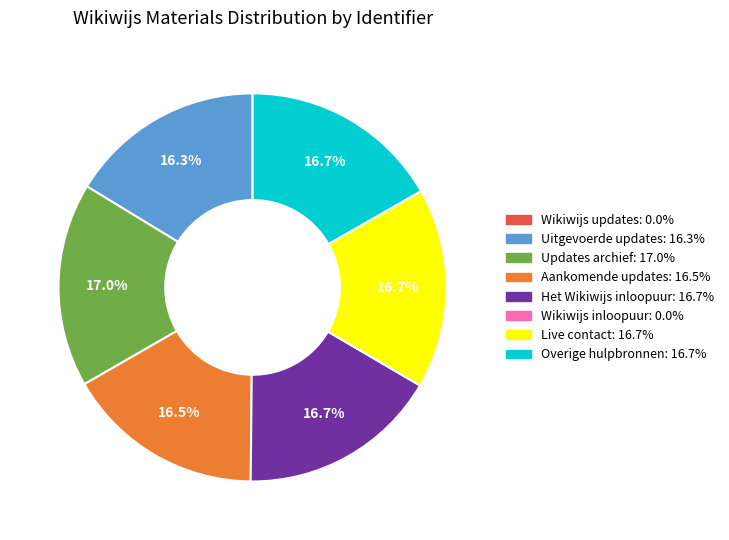

Does Live contact represent more than half of the total?

No